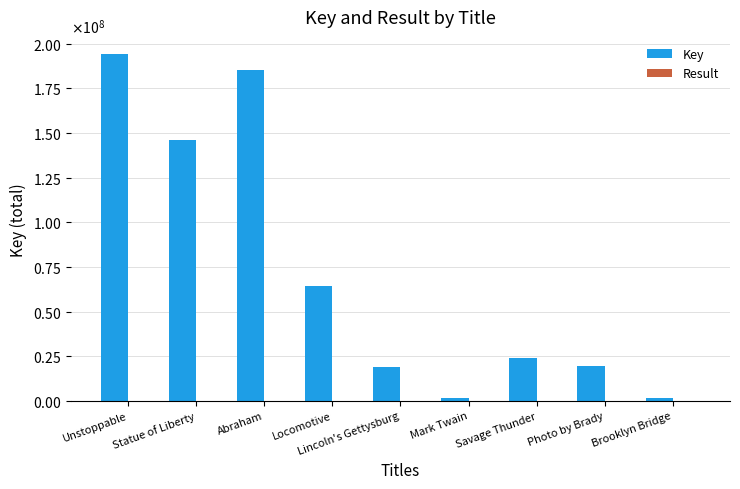

List the labels in order of Key value, smallest first.

Mark Twain, Brooklyn Bridge, Lincoln's Gettysburg, Photo by Brady, Savage Thunder, Locomotive, Statue of Liberty, Abraham, Unstoppable